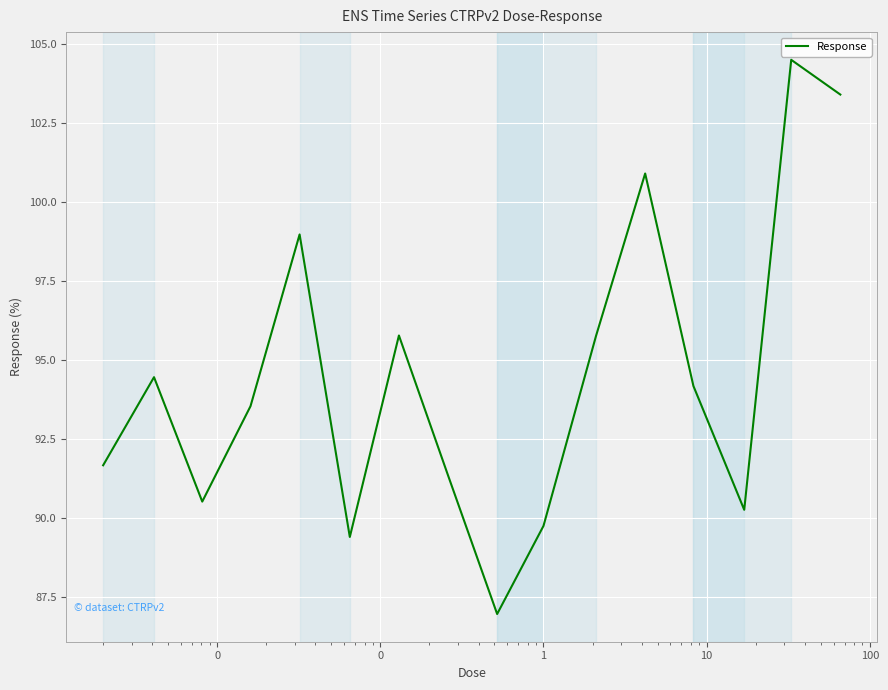

What is the greatest value displayed?

104.5